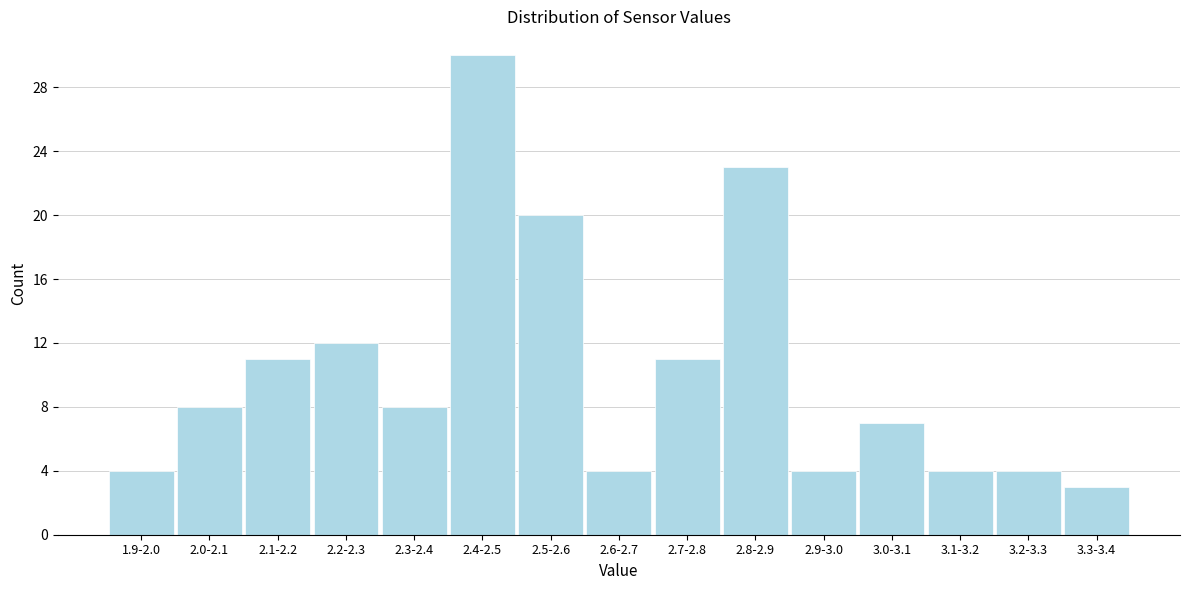

Reading left to right, what are all the values shown in this chart?

4	8	11	12	8	30	20	4	11	23	4	7	4	4	3